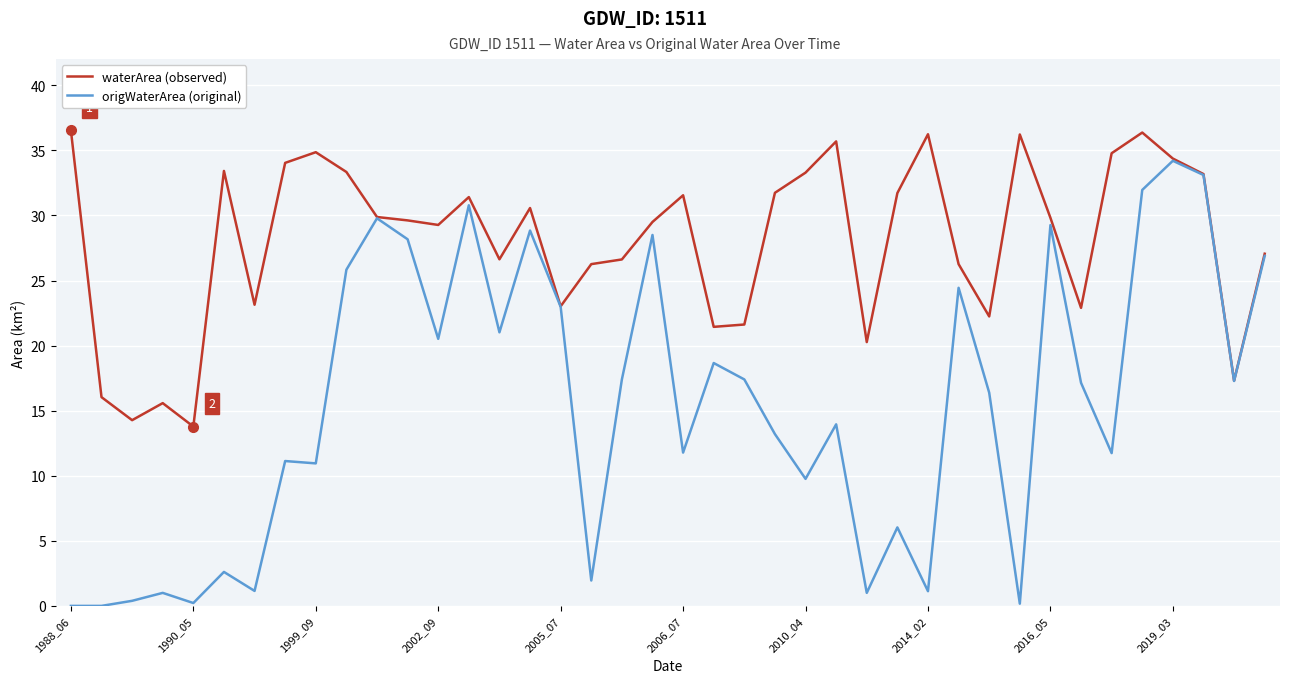

Is this an area chart (filled region under the line)?

No